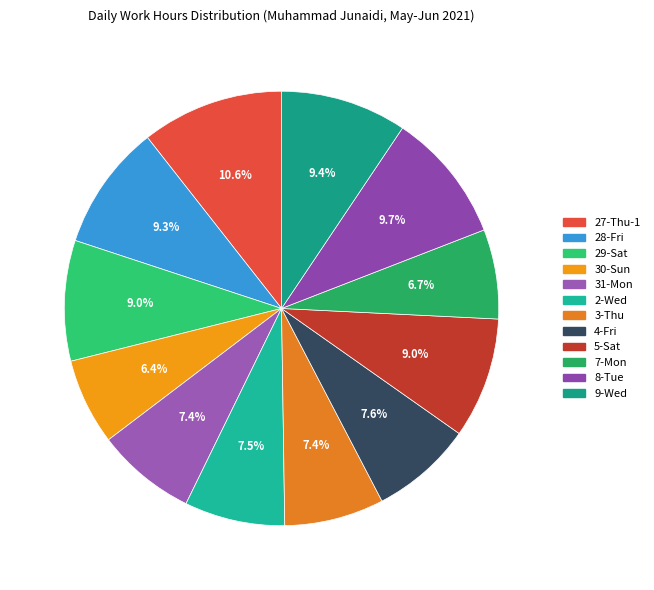

To the nearest percent, what is the combined percentage of 30-Sun and 2-Wed?

14%